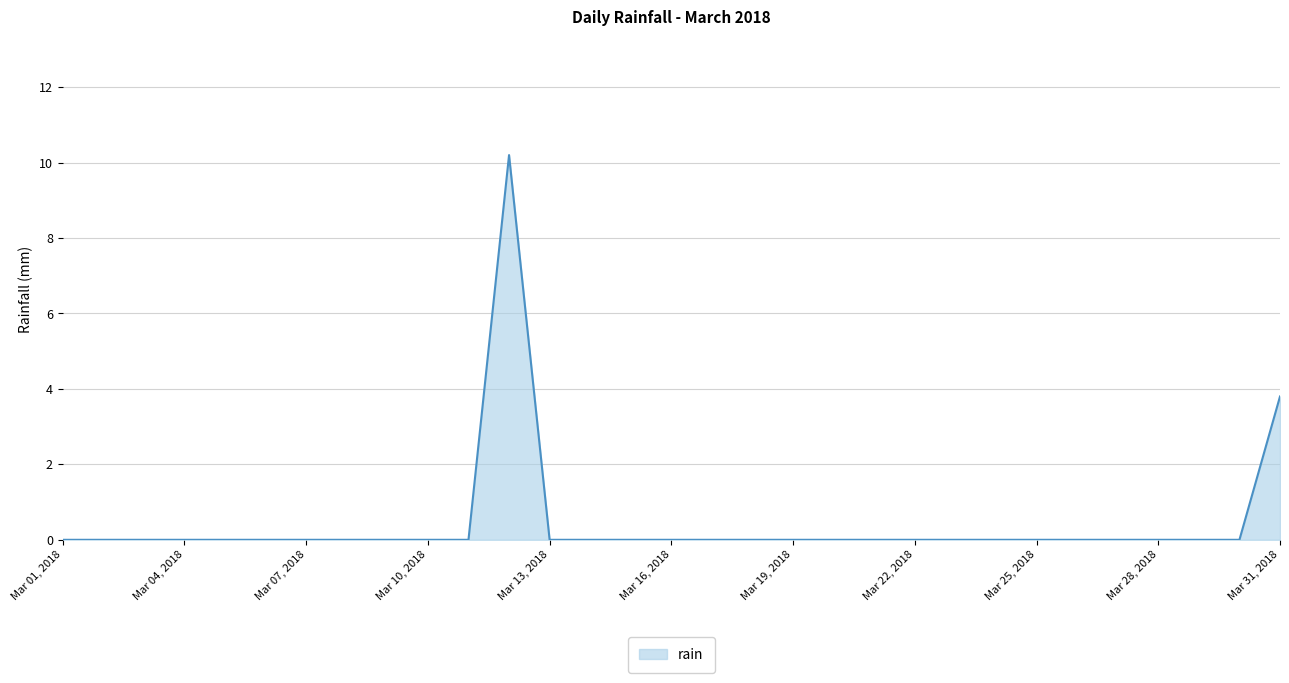

What is the difference between the maximum and minimum values?

10.2